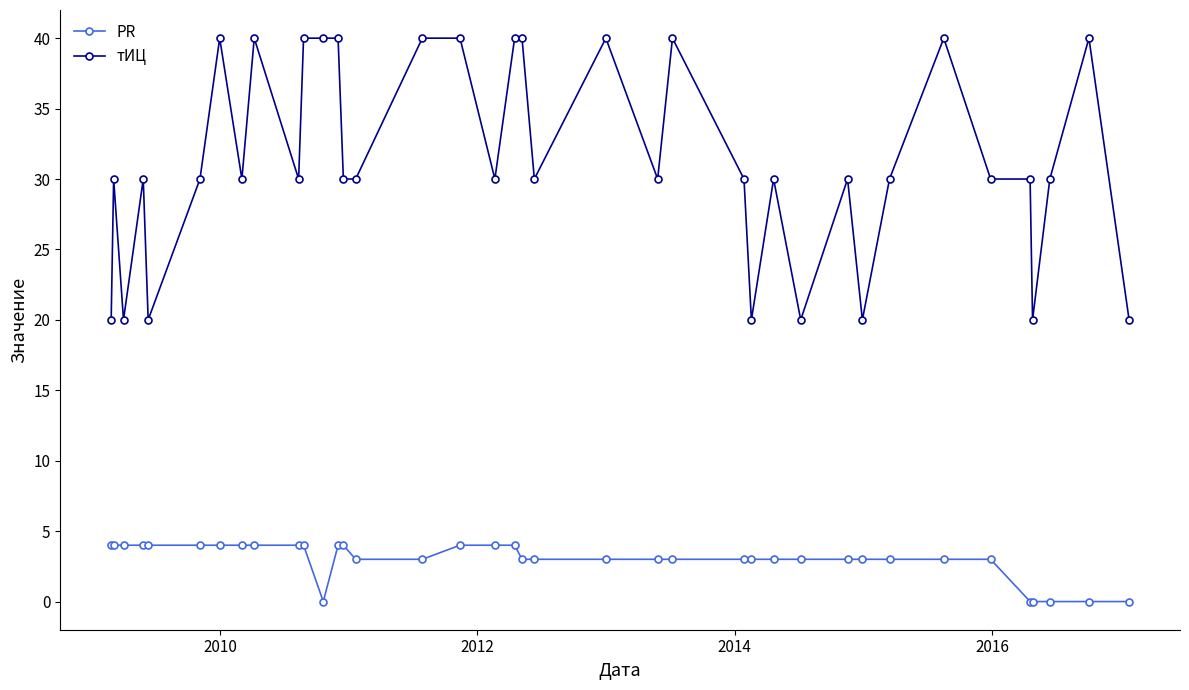

Which series has the largest total across all categories?

тИЦ